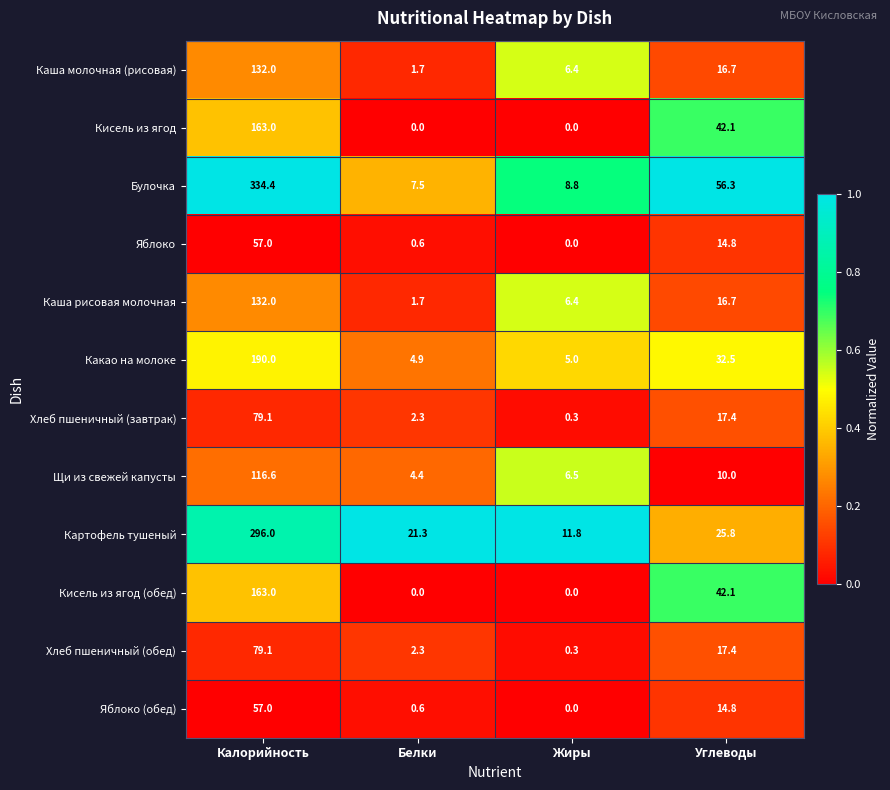

Rank the categories by Булочка value from highest to lowest.

Калорийность, Углеводы, Жиры, Белки